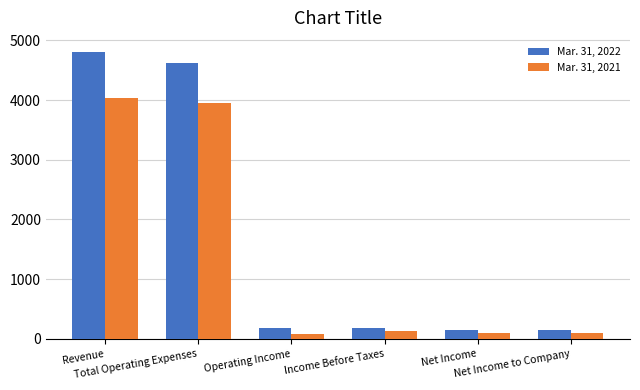

What is the difference between the Mar. 31, 2022 values at Net Income and Total Operating Expenses?

4481.8